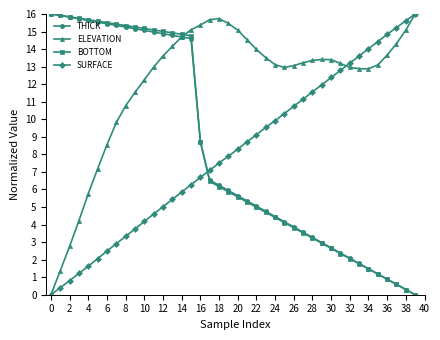

Count the number of data series in this chart.

4